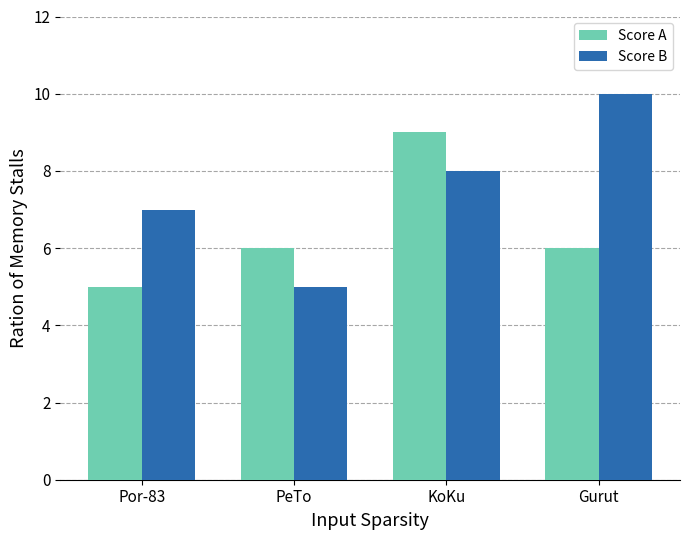

Count the Score B values in the range 7 to 10.

3